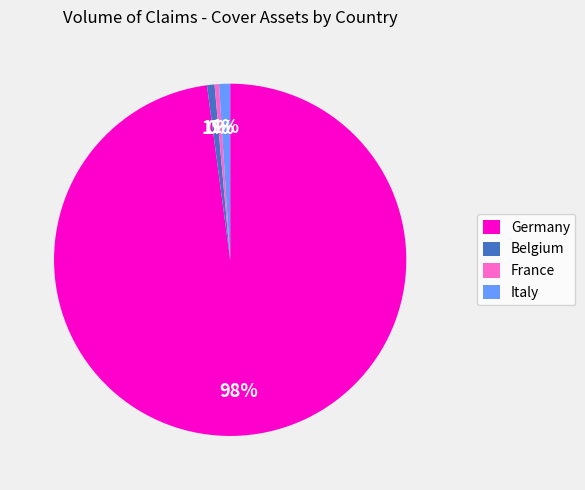

Which has a higher value, Germany or Belgium?

Germany